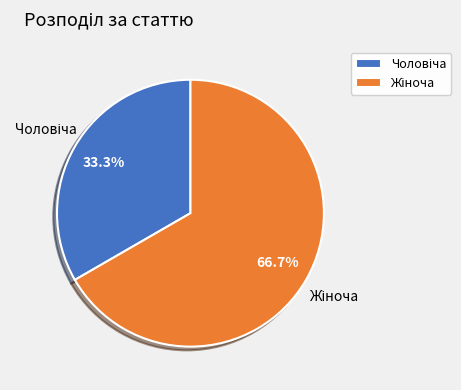

How many segments does this pie chart have?

2